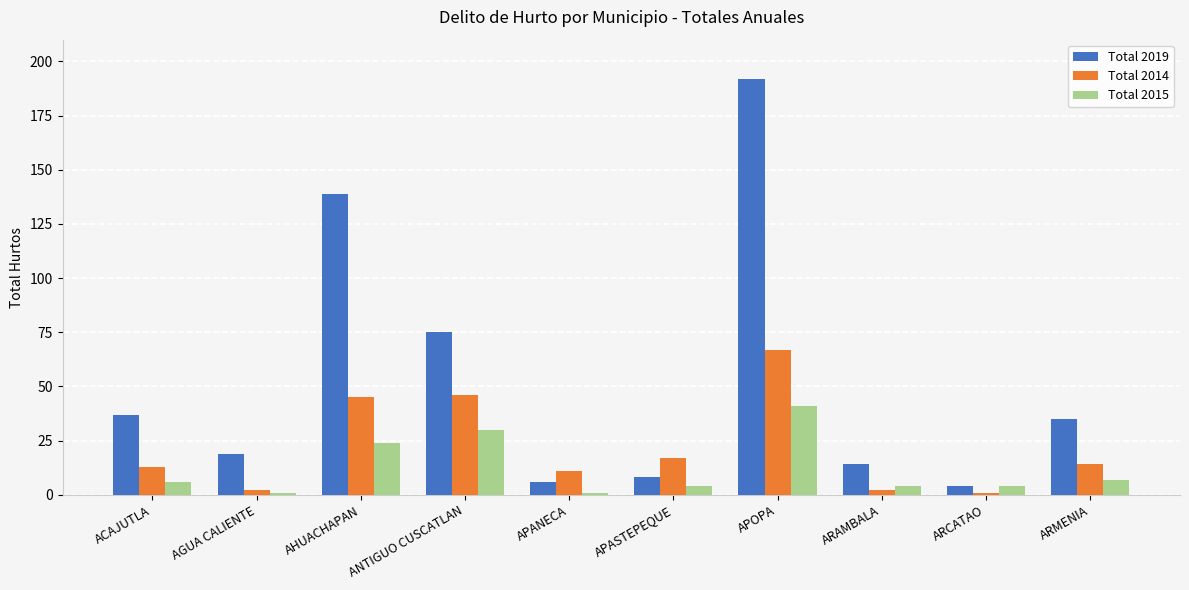

Which series changed the most between AGUA CALIENTE and ARCATAO?

Total 2019